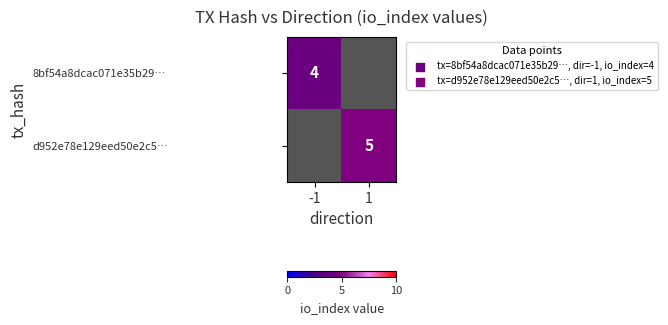

Which category has the lowest value across all series?

-1